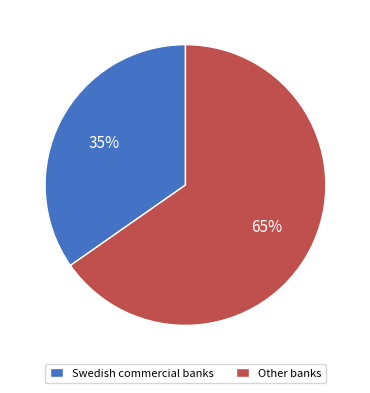

Is it true that Other banks is 65% of the pie?

True